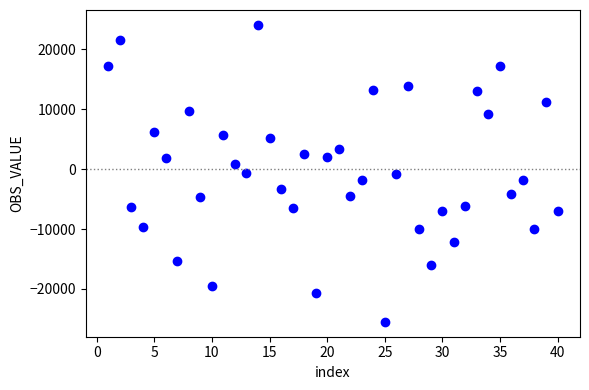

What is the range of X values (max minus min)?

39.0